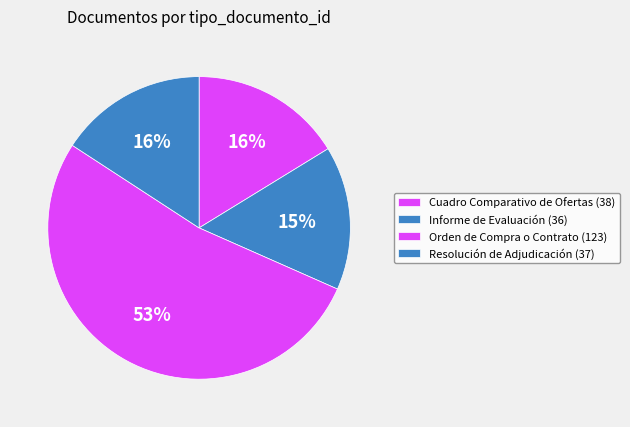

Which has a higher value, Cuadro Comparativo de Ofertas or Informe de Evaluación?

Cuadro Comparativo de Ofertas